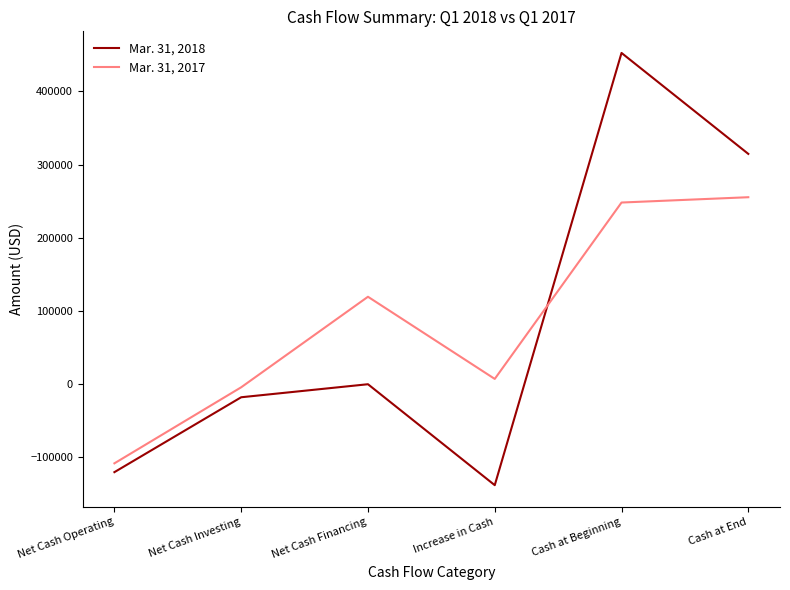

At Cash at Beginning, list the series in order from largest to smallest.

Mar. 31, 2018, Mar. 31, 2017